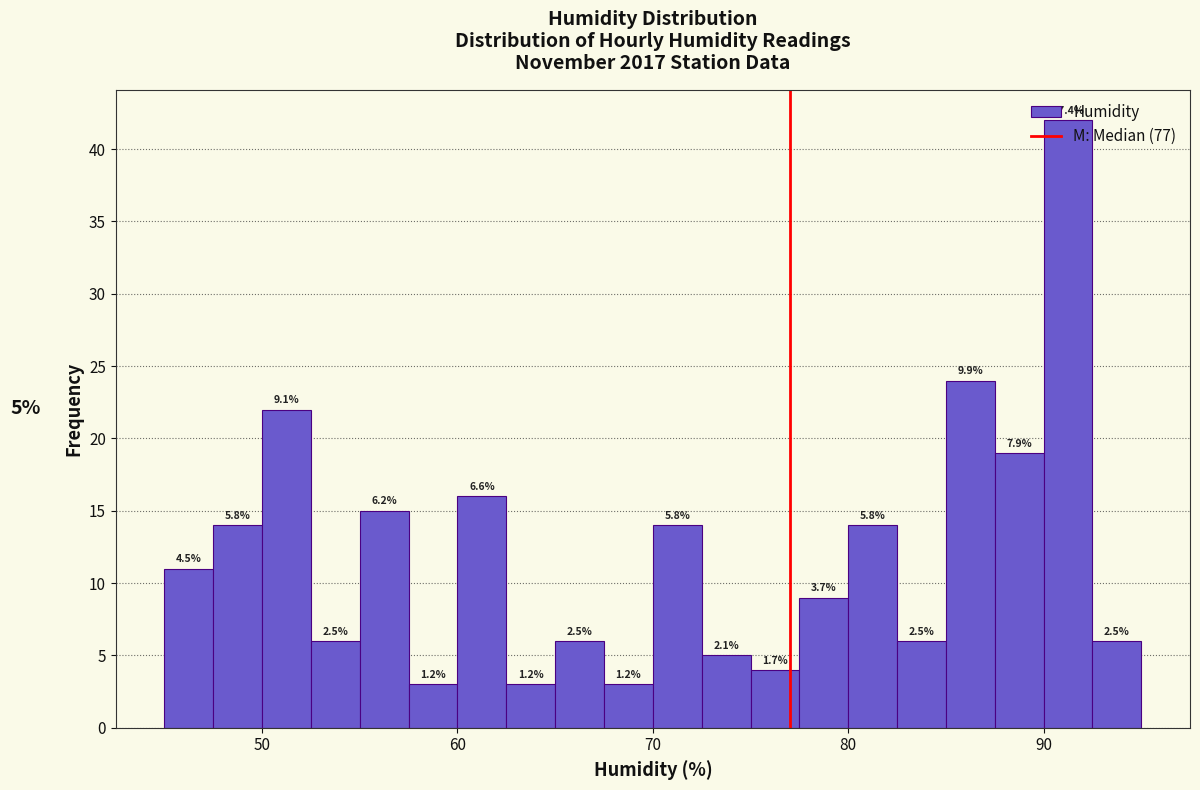

Read against the x-axis, roughly where is the centre of the tallest bar?

91